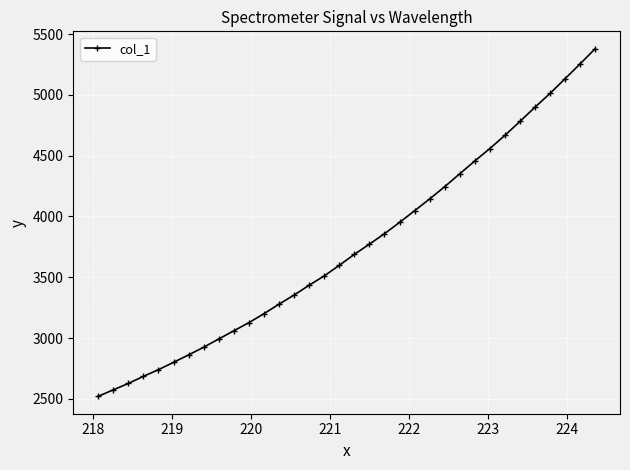

What is the value of the 17th point from the left?

3597.8